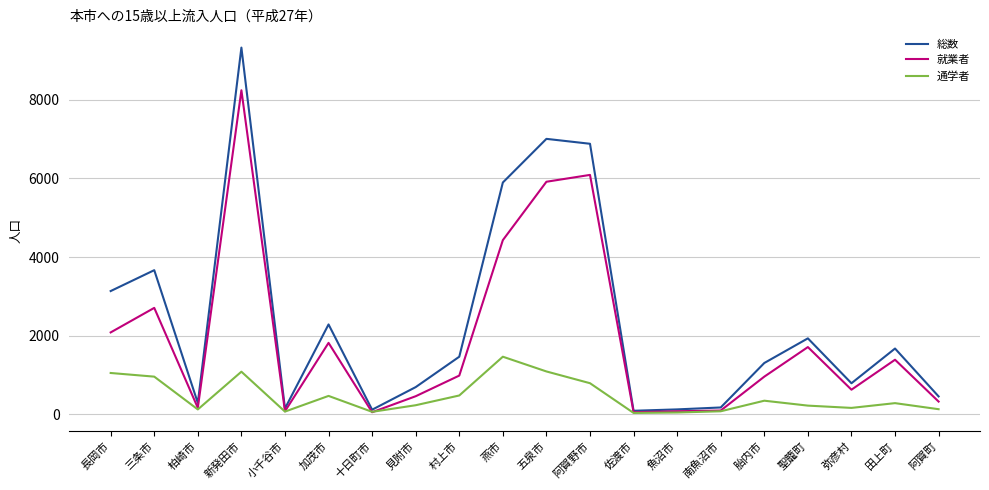

True or false: 就業者 has more than 0 interior local peaks.

True